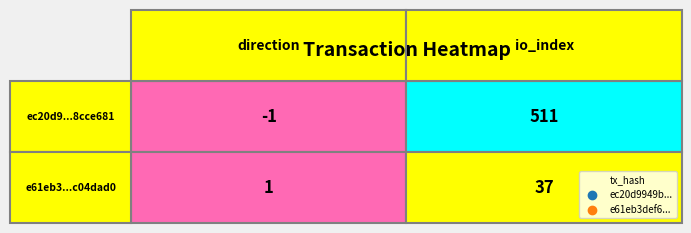

The e61eb3def617fc661371f24f182d8538c04dad0 series shows 23 at 1. True or false?

False